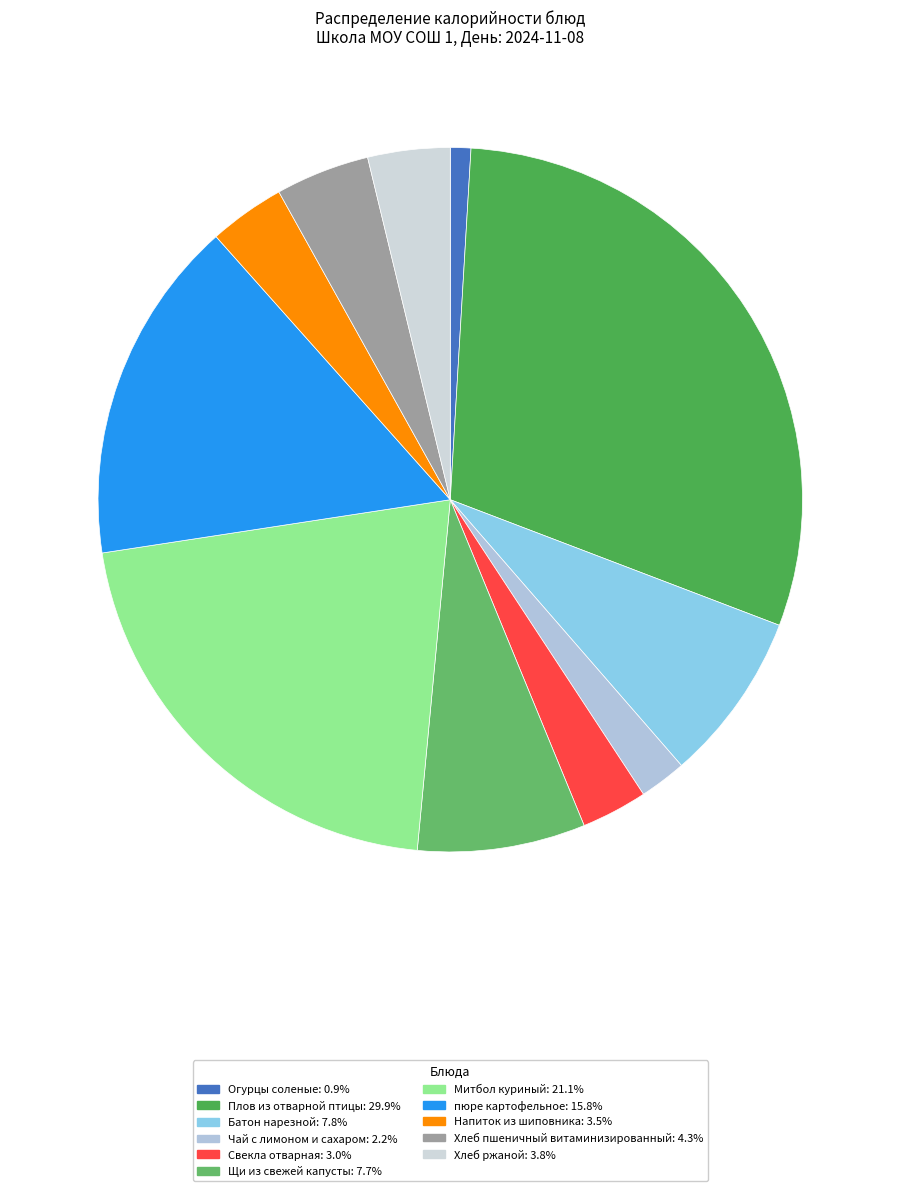

Which slice is the largest?

Плов из отварной птицы